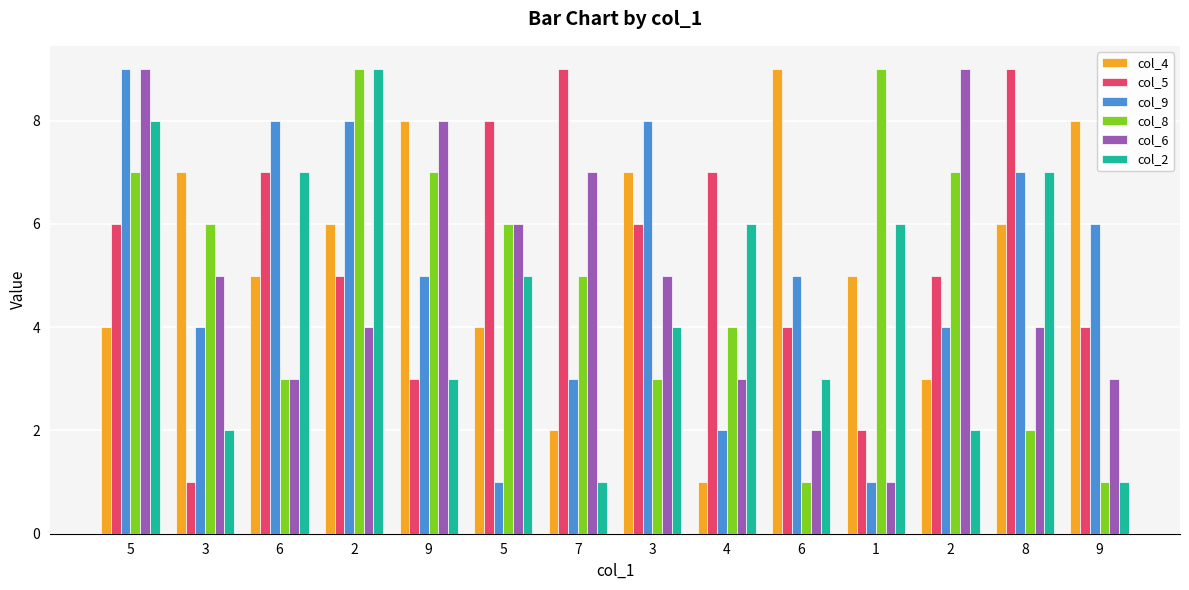

Which series has the largest total across all categories?

col_5